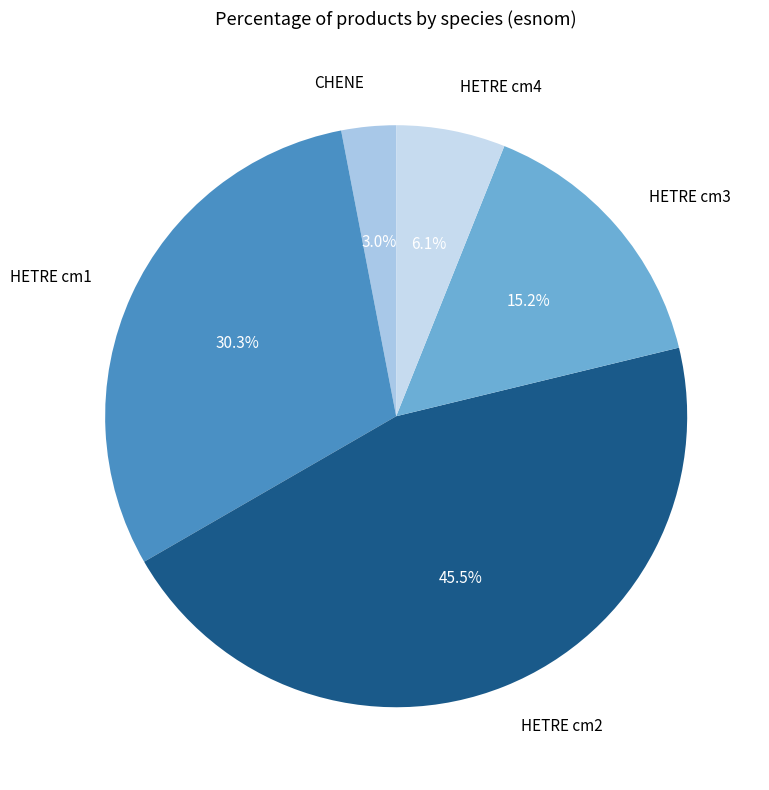

How many segments does this pie chart have?

5